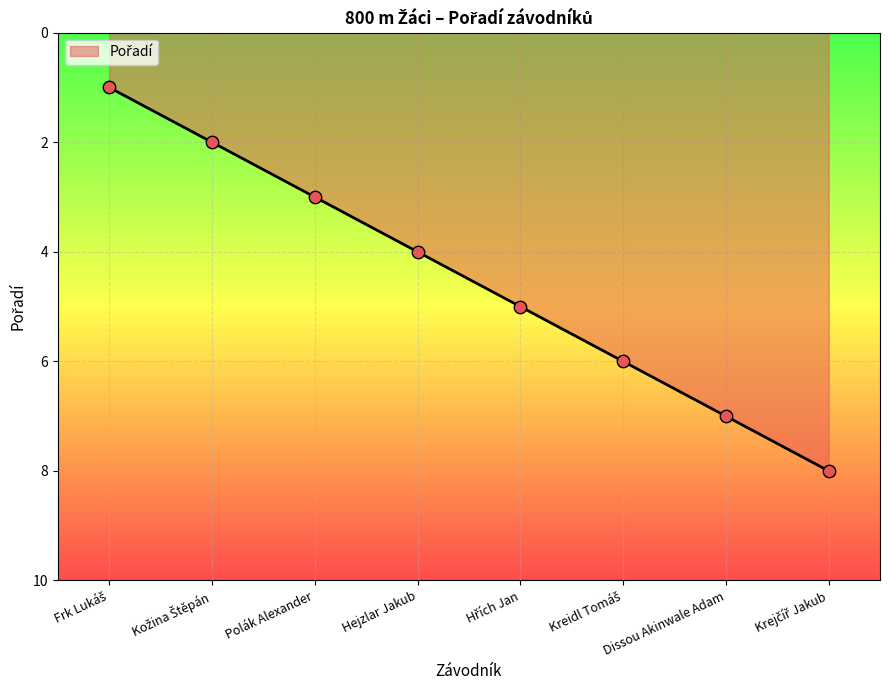

What value does the data have at Hejzlar Jakub?

4